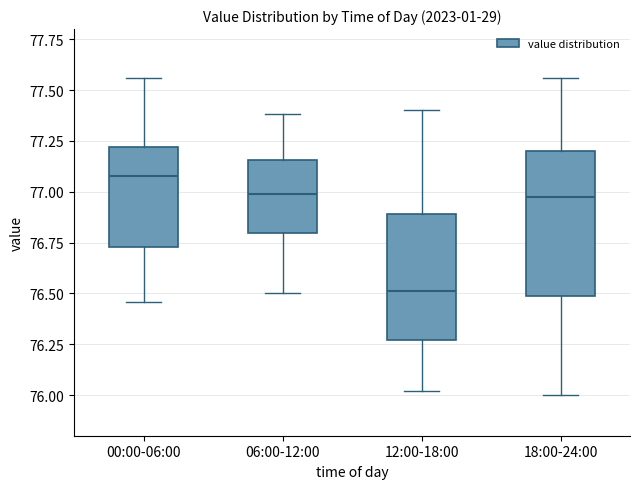

Reading left to right, transcribe this box plot: for each box, give where its median line is, the range the box spans, and where its two whiskers end, as read against the y-axis. The values are not printed on the chart, so give them approximately, as read against the axis.

00:00-06:00: median 77.10, box 76.75 to 77.20, whiskers 76.45 to 77.55
06:00-12:00: median 77.00, box 76.80 to 77.15, whiskers 76.50 to 77.40
12:00-18:00: median 76.50, box 76.25 to 76.90, whiskers 76.00 to 77.40
18:00-24:00: median 77.00, box 76.50 to 77.20, whiskers 76.00 to 77.55